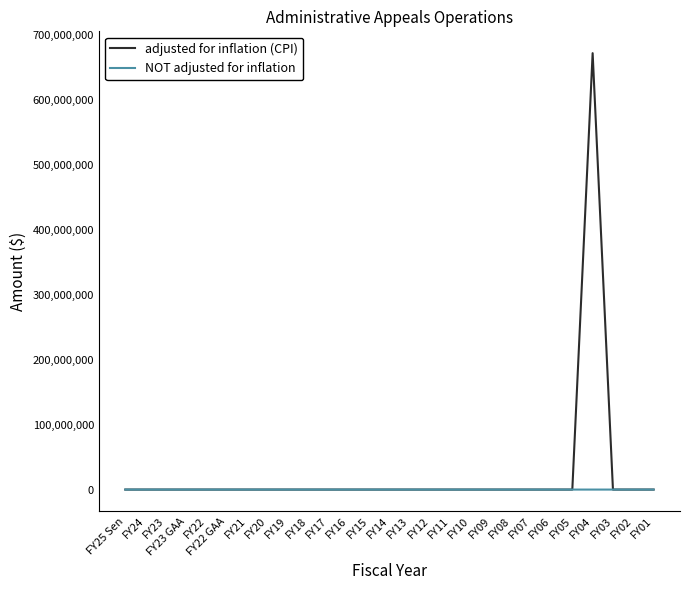

Which series has the largest range (max minus min)?

adjusted for inflation (CPI)